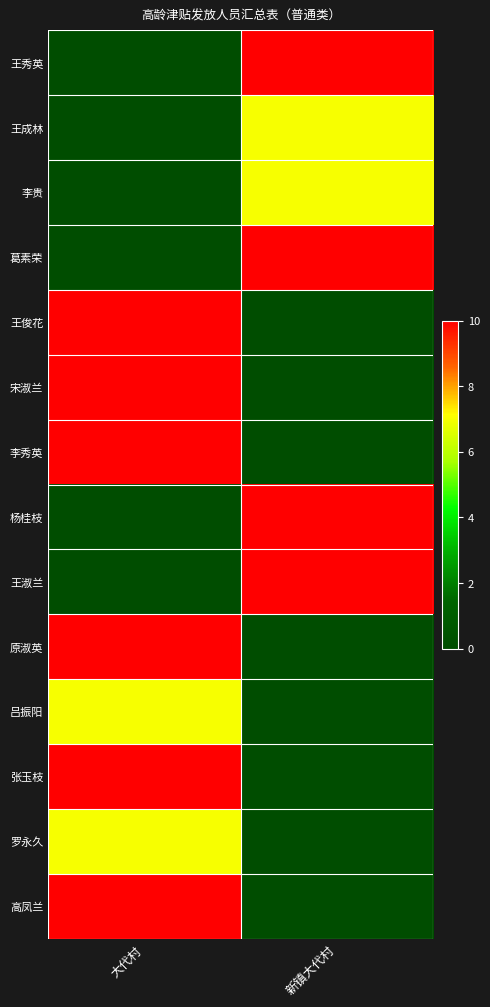

How many categories are shown in the chart?

2